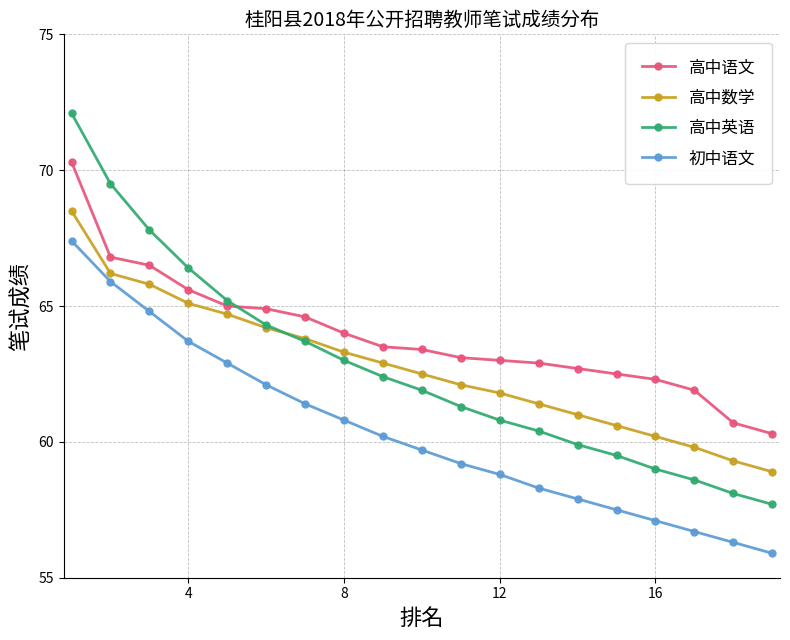

True or false: 高中语文 and 初中语文 cross at least once.

False